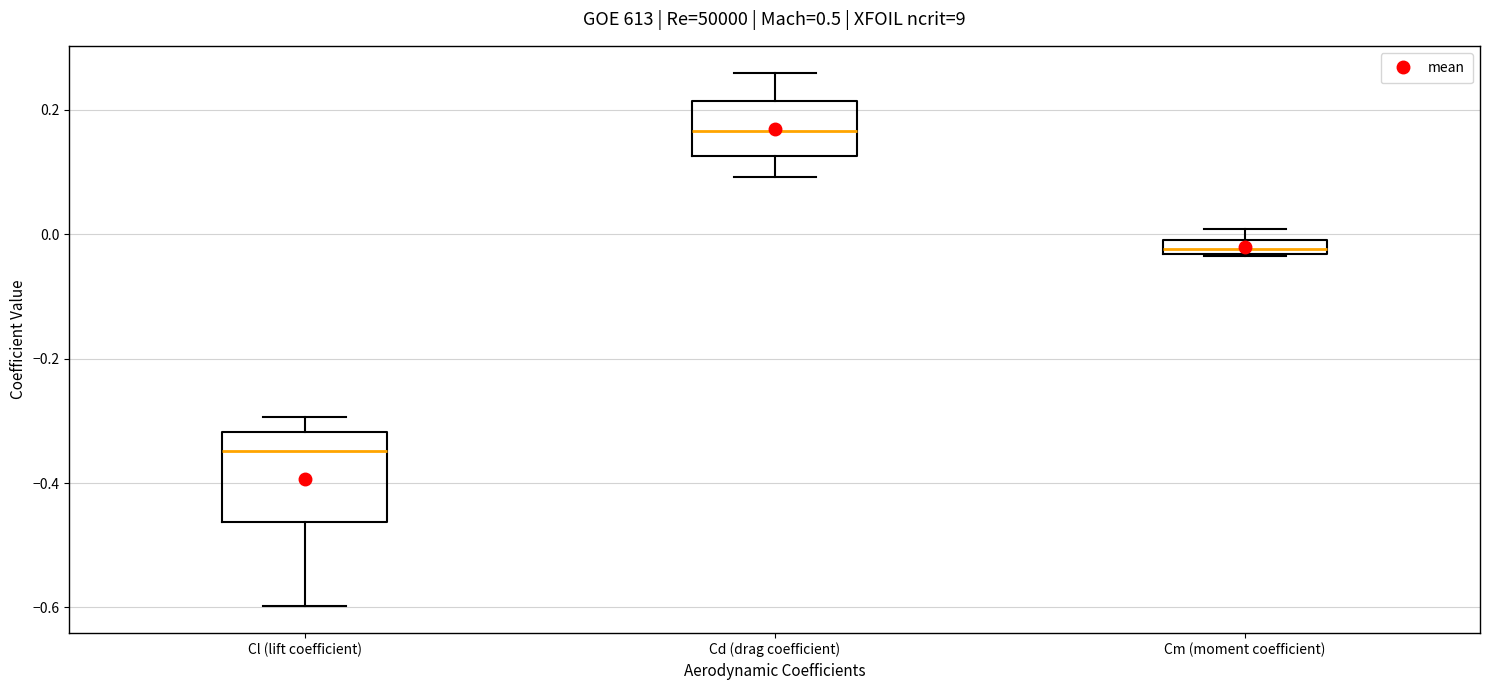

Where is the lower edge of the box for Cm (moment coefficient) on the y-axis? The values are not printed on the chart, so give them approximately, as read against the axis.

-0.04